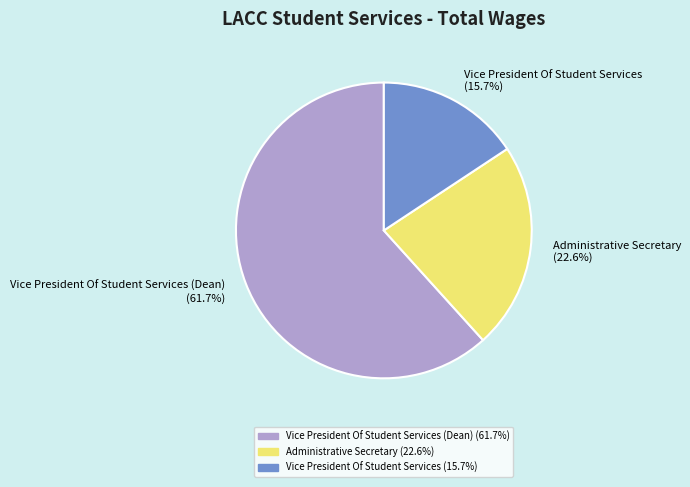

Is there any slice that represents more than half of the pie?

Yes